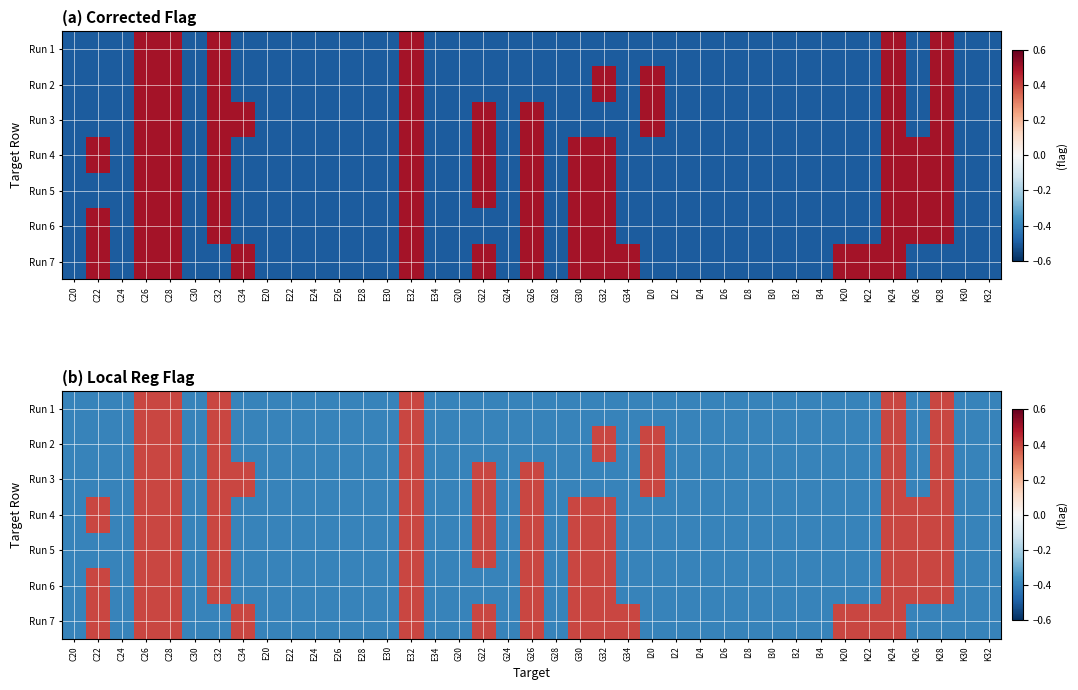

Is the value of Run 1 at G20 greater than the value of Run 3 at K32?

No